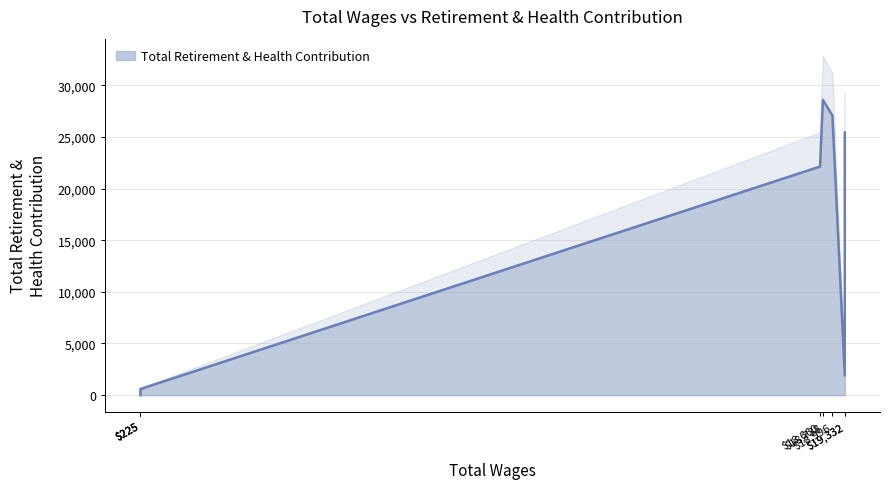

How many points are higher than both their immediate neighbors (excluding endpoints)?

1